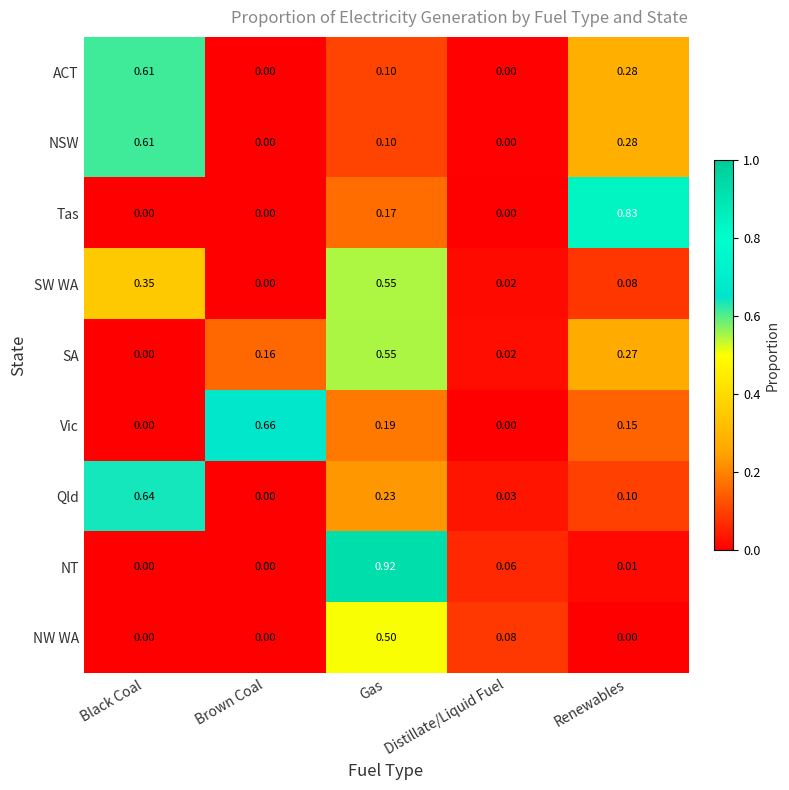

Rank the categories by Qld value from highest to lowest.

Black Coal, Gas, Renewables, Distillate/Liquid Fuel, Brown Coal